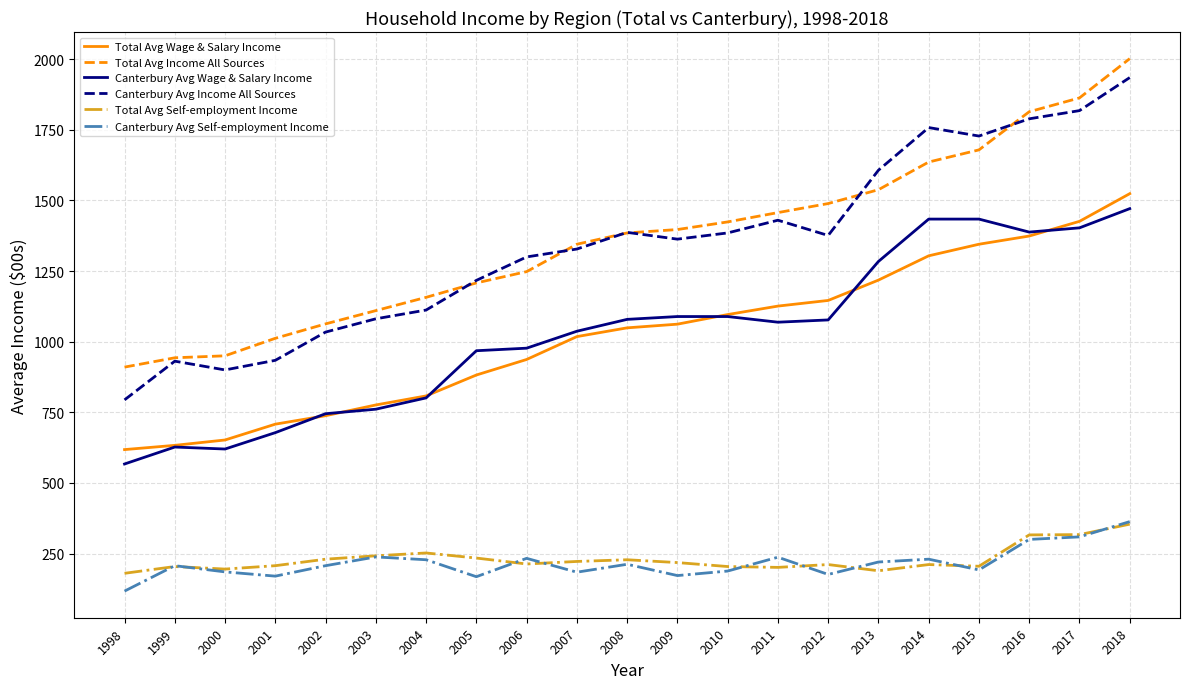

At which category does the chart reach its peak across all series?

2018